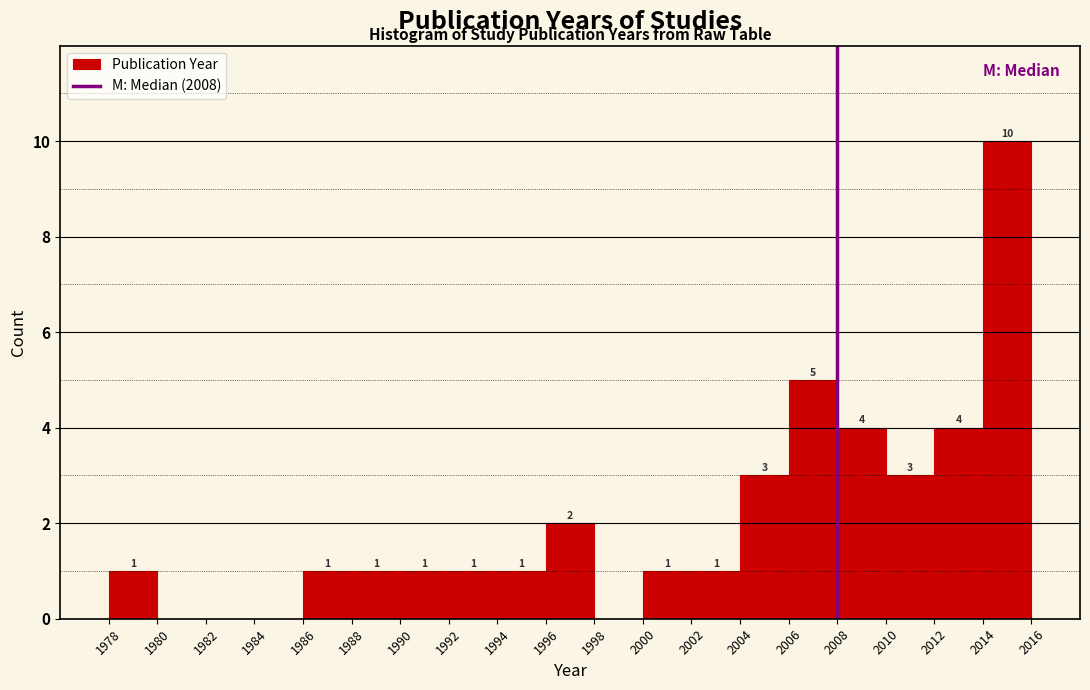

Which range on the x-axis has the tallest bar?

2014 to 2016